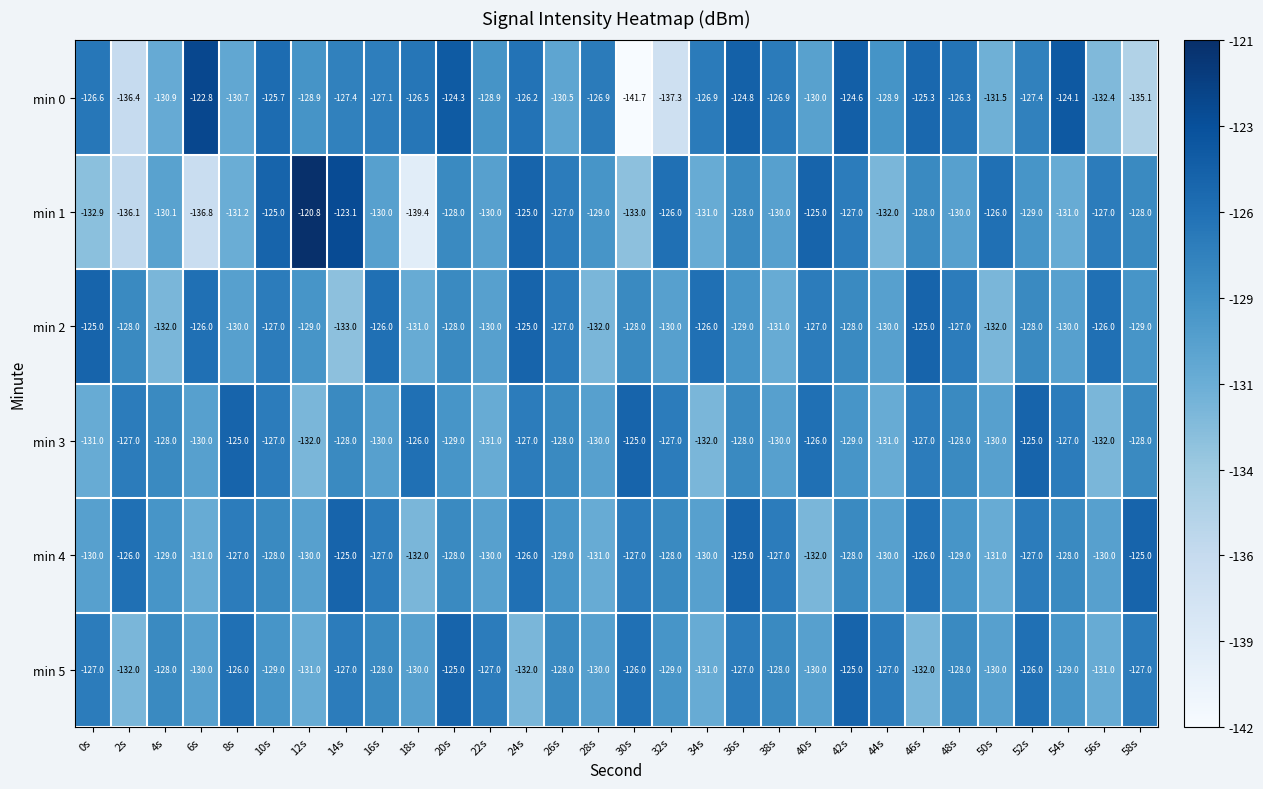

The value of min 2 at 42s is -128.0. True or false?

True